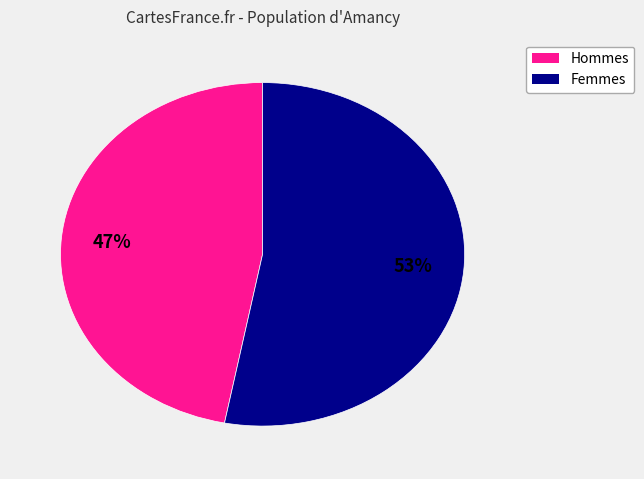

Which category has the biggest portion of the pie?

Femmes